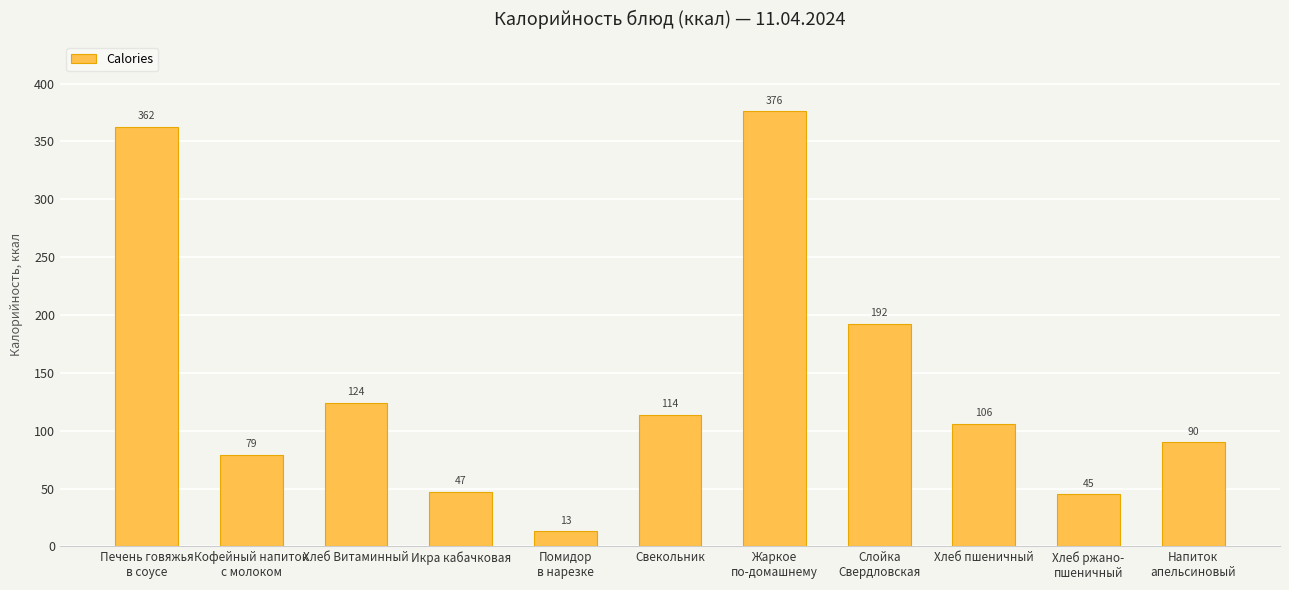

Read the value at Хлеб пшеничный.

106.0